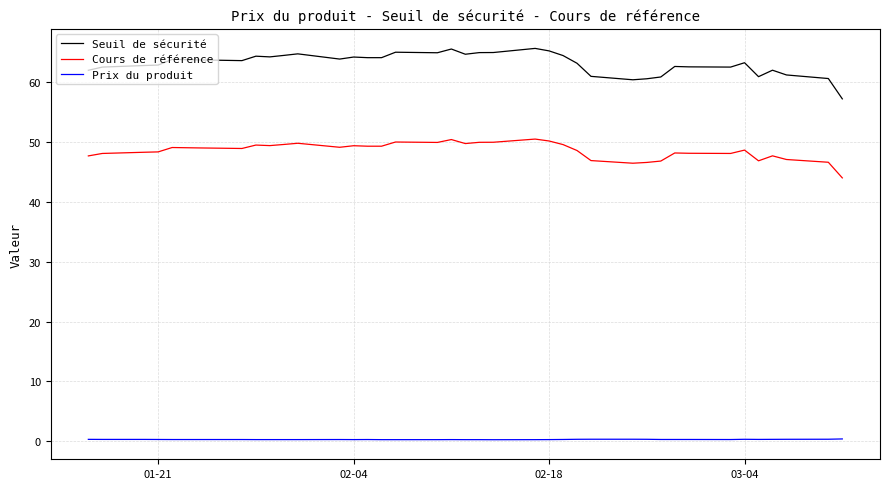

How many distinct data groups are displayed?

3